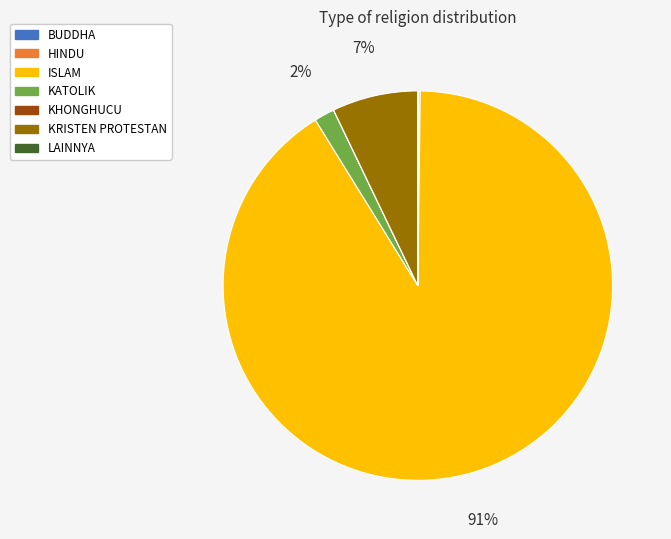

What percentage is the KATOLIK slice, to the nearest percent?

2%